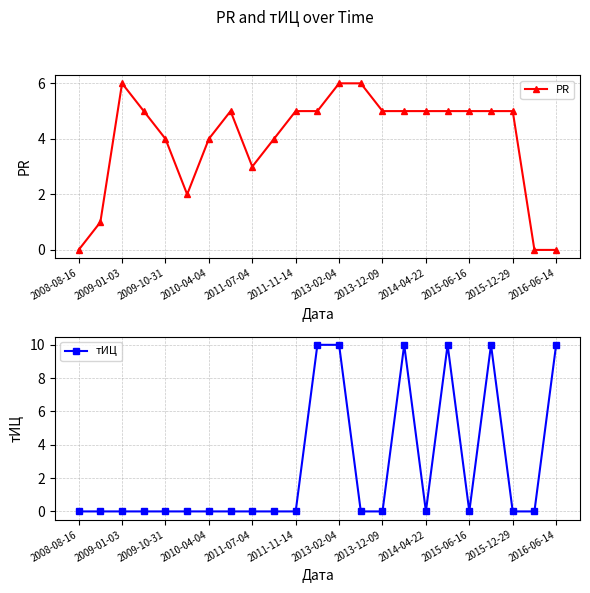

What is the label of the 1st point from the left?

2008-08-16